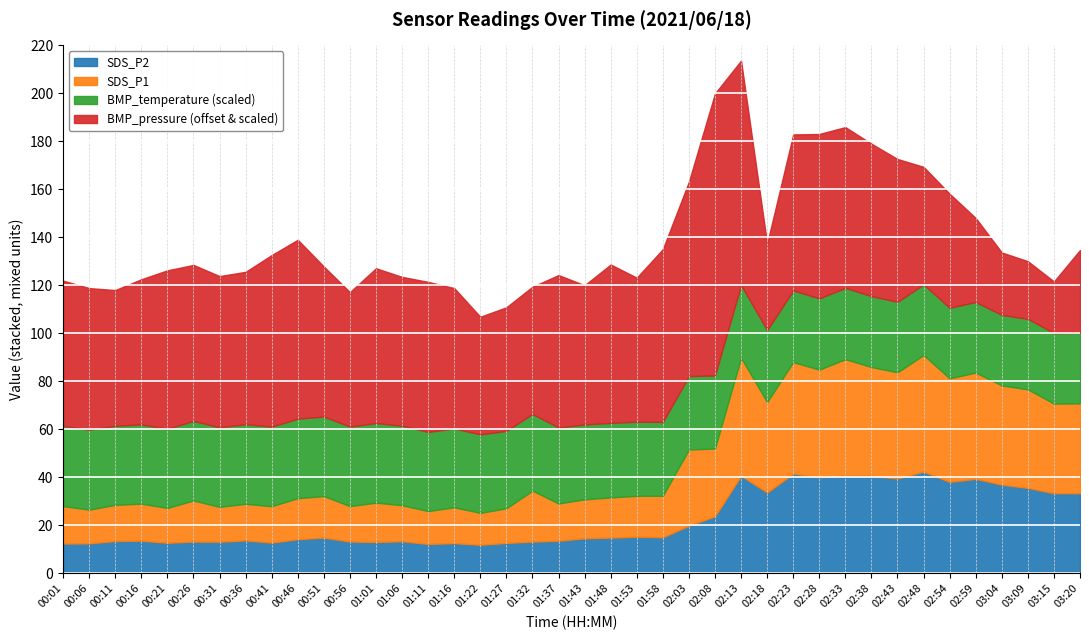

The value of SDS_P1 at 01:58 is 17.3. True or false?

True